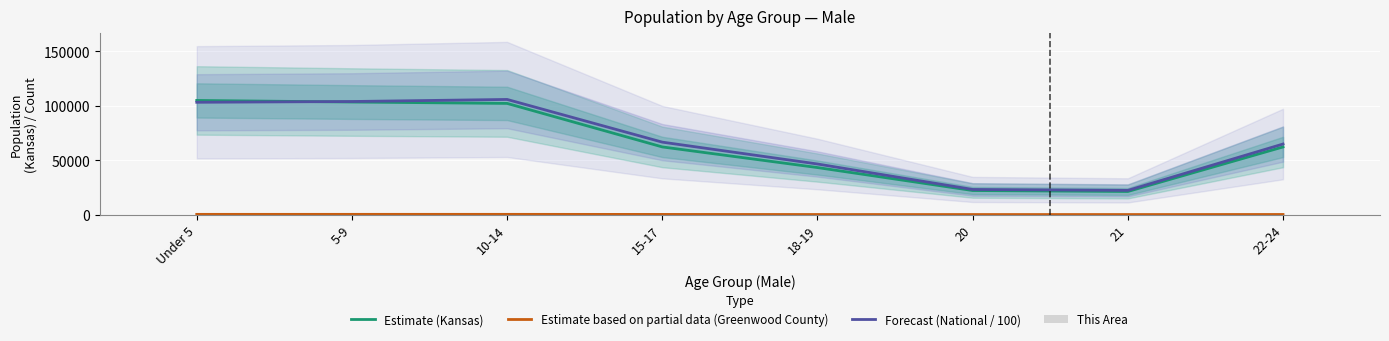

What is the label of the 8th bar from the right?

Under 5